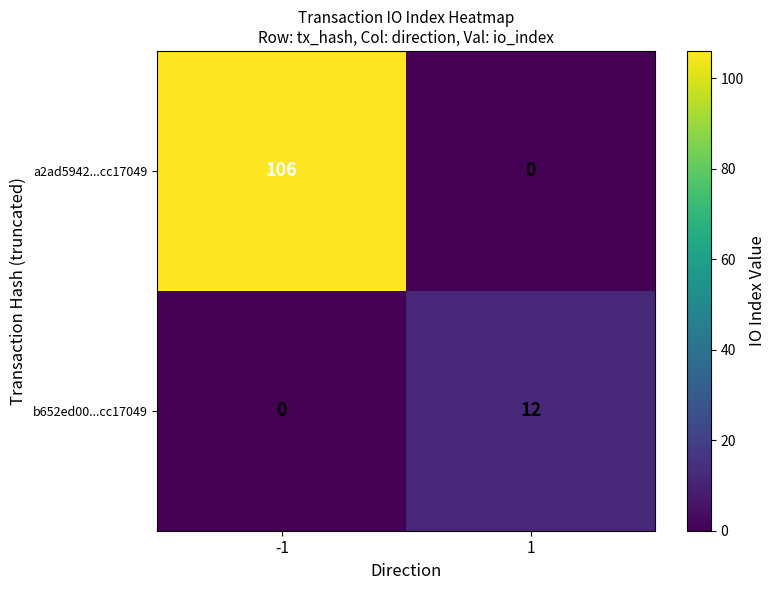

What is the sum of the b652ed00...cc17049 values at 1 and -1?

12